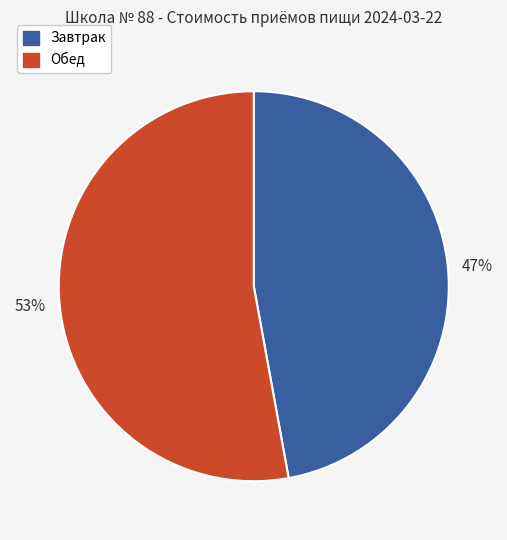

To the nearest percent, what is the difference between the largest and smallest slice percentages?

6%